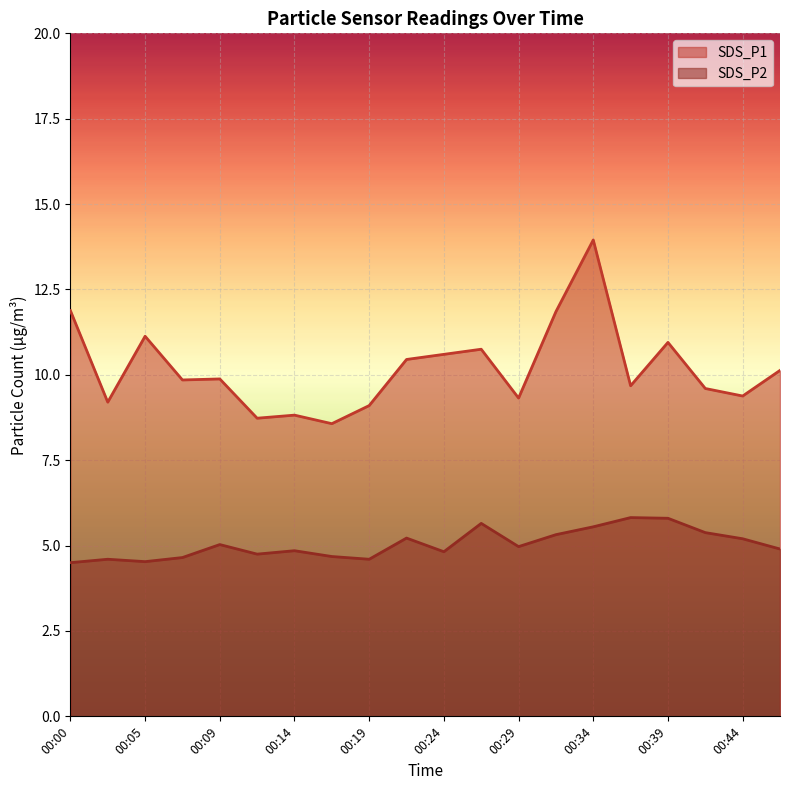

Is it true that SDS_P1 equals 5.5 at 00:39?

False